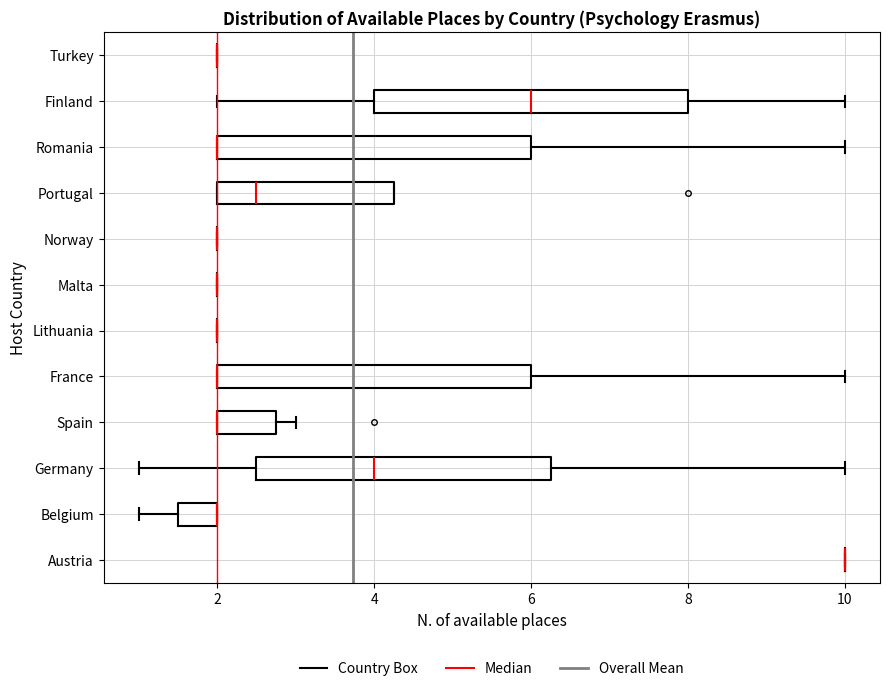

Where is the left edge of the box for Germany on the x-axis? The values are not printed on the chart, so give them approximately, as read against the axis.

2.6